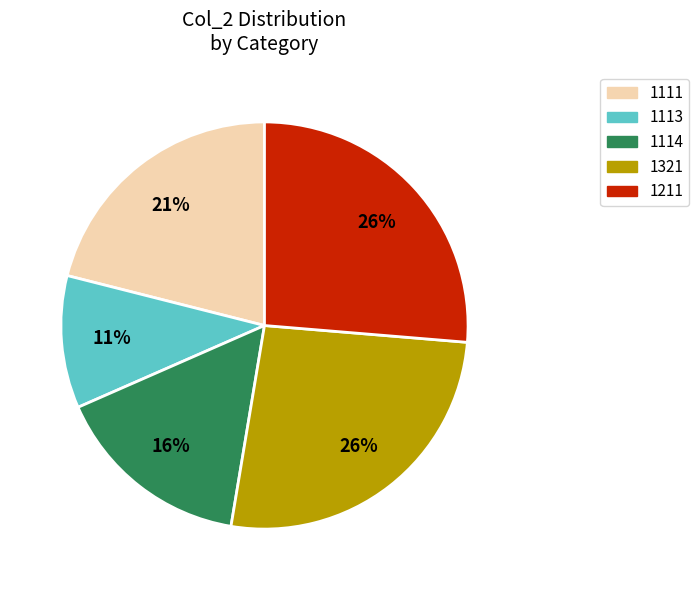

What percentage is the 1111 slice, to the nearest percent?

21%